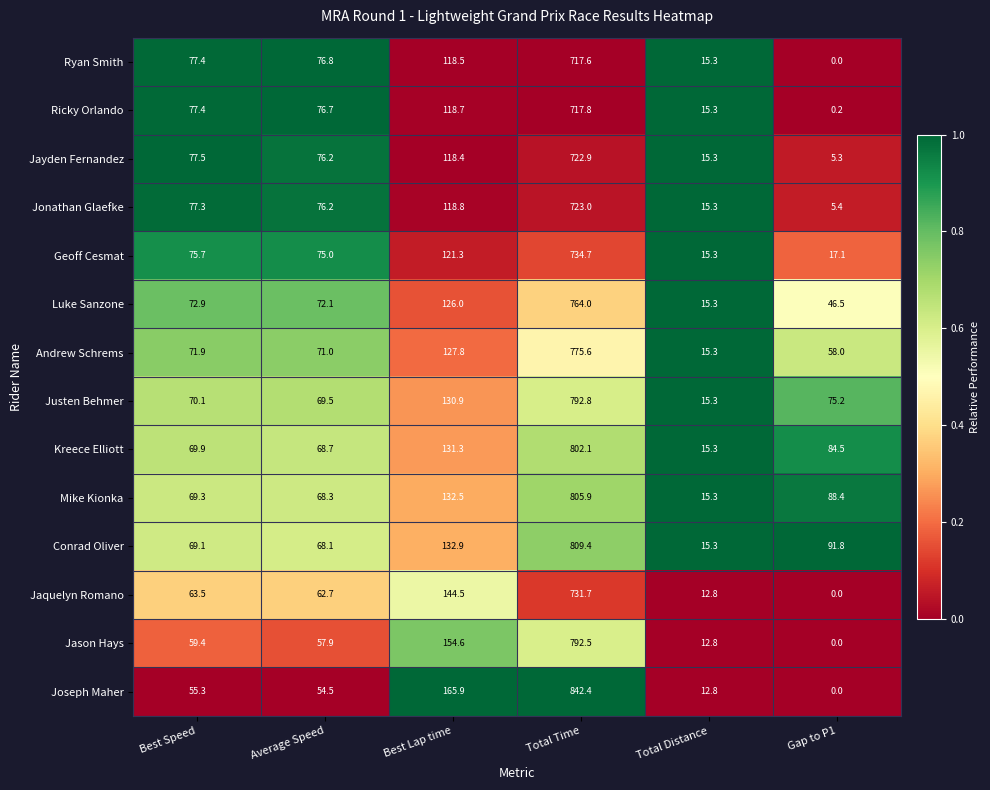

At how many categories does at least one series exceed 0?

6